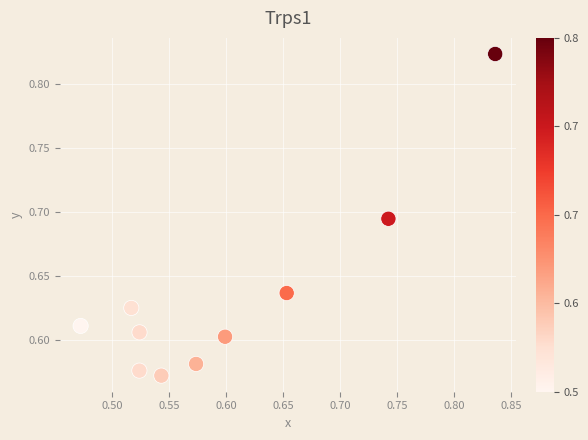

What is the range of Y values (max minus min)?

0.3